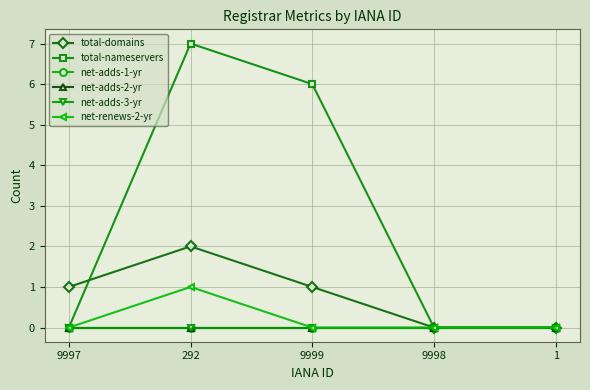

Is this an area chart (filled region under the line)?

No